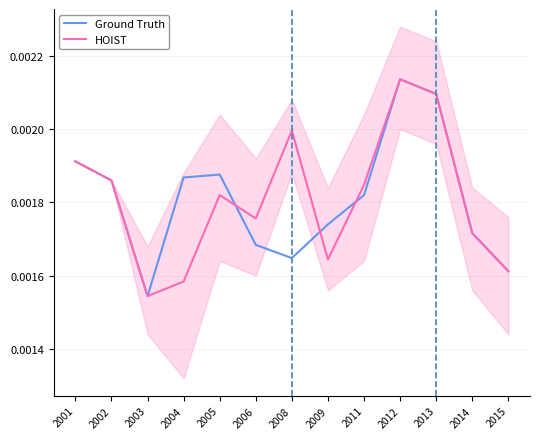

At which label does HOIST reach its peak?

2012